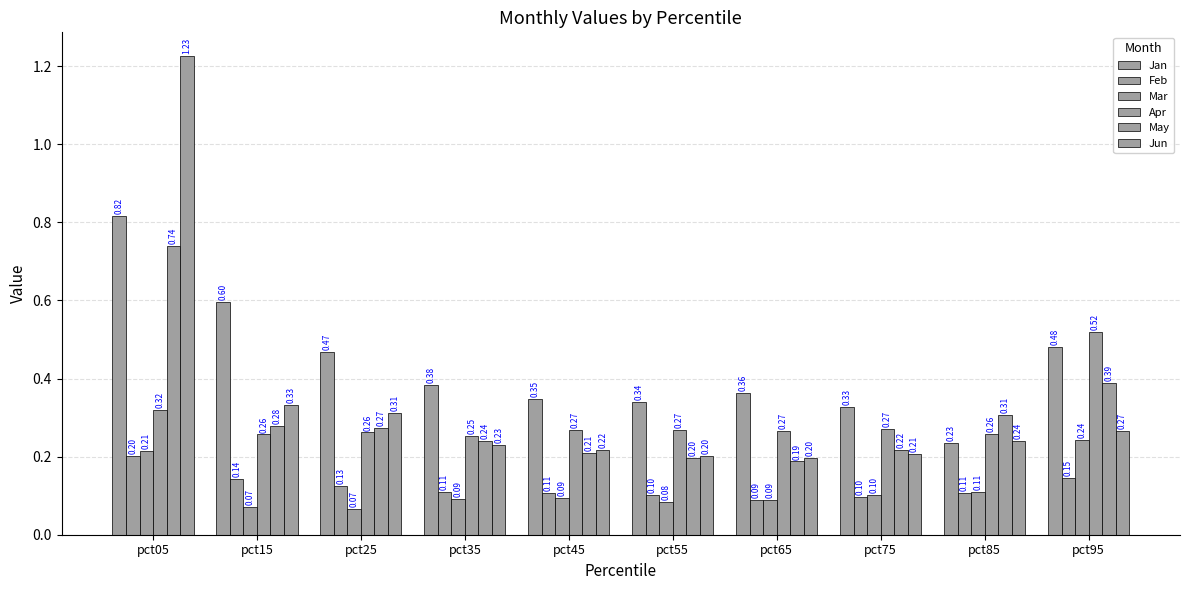

Which has a higher value, pct65 or pct55?

pct65